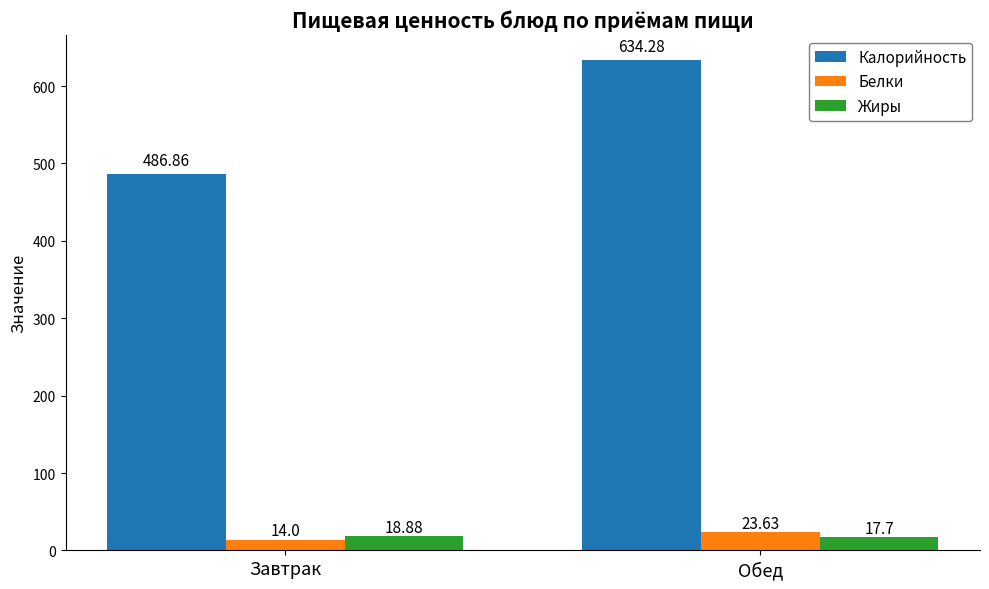

What is the average value of the Белки series?

18.8